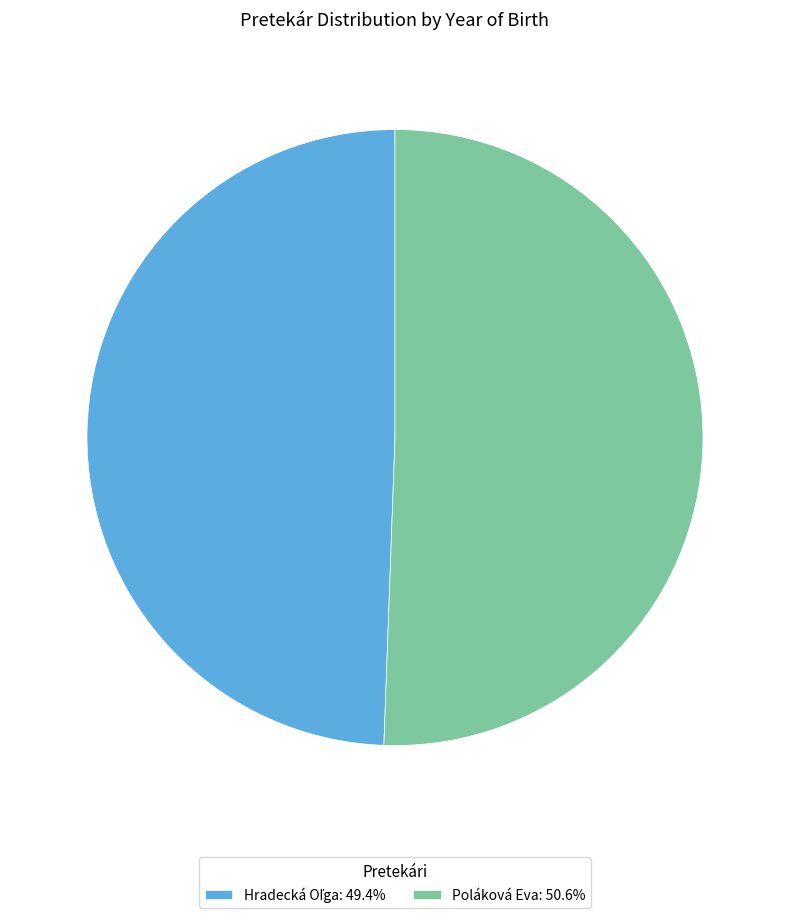

Count the number of slices in the pie.

2